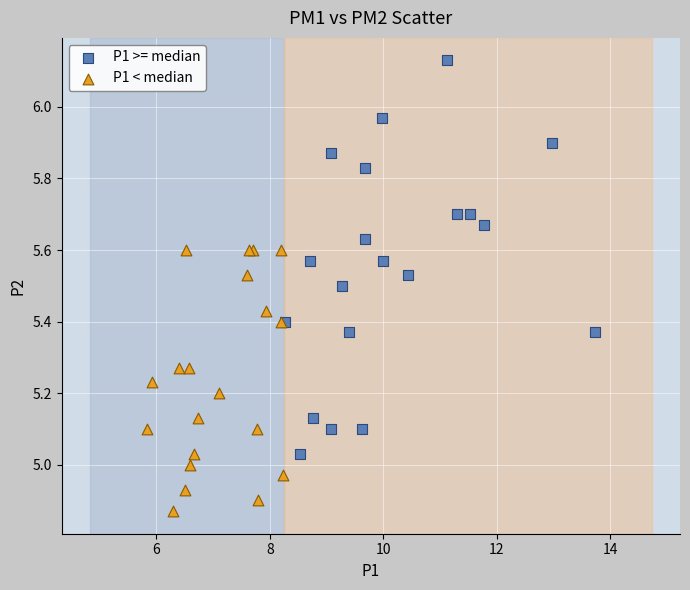

Which series contains the lowest Y value?

P1 < median